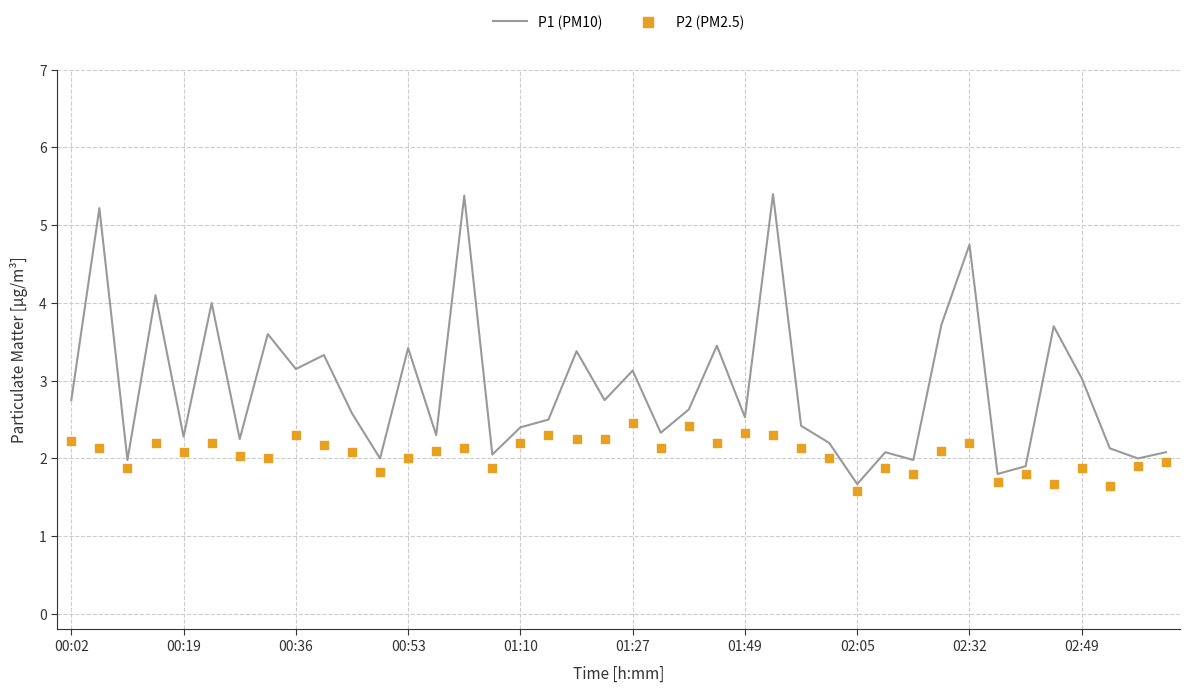

Which series has the largest total across all categories?

P1 (PM10)